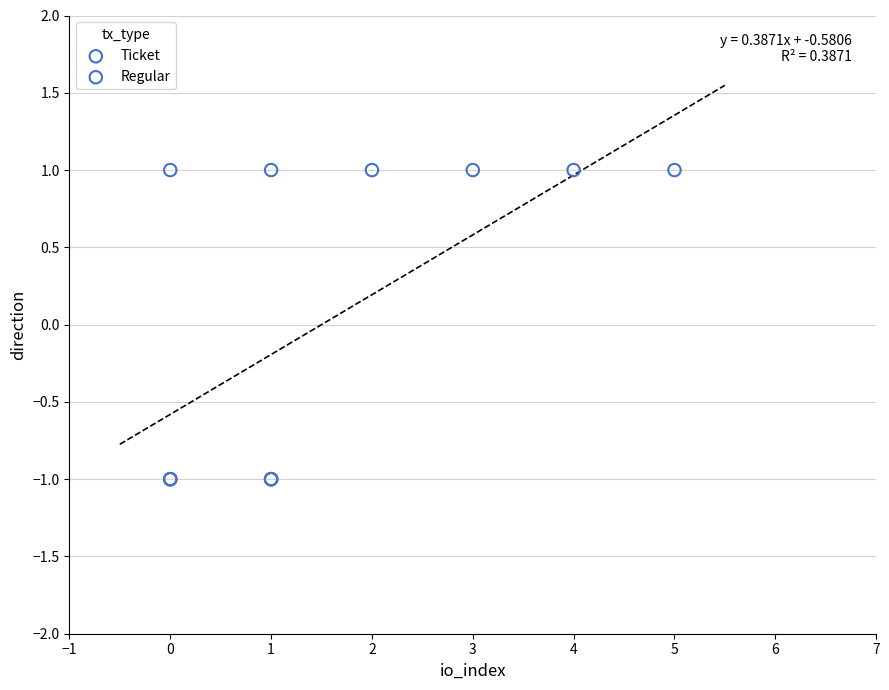

Which series reaches the minimum Y coordinate?

Ticket